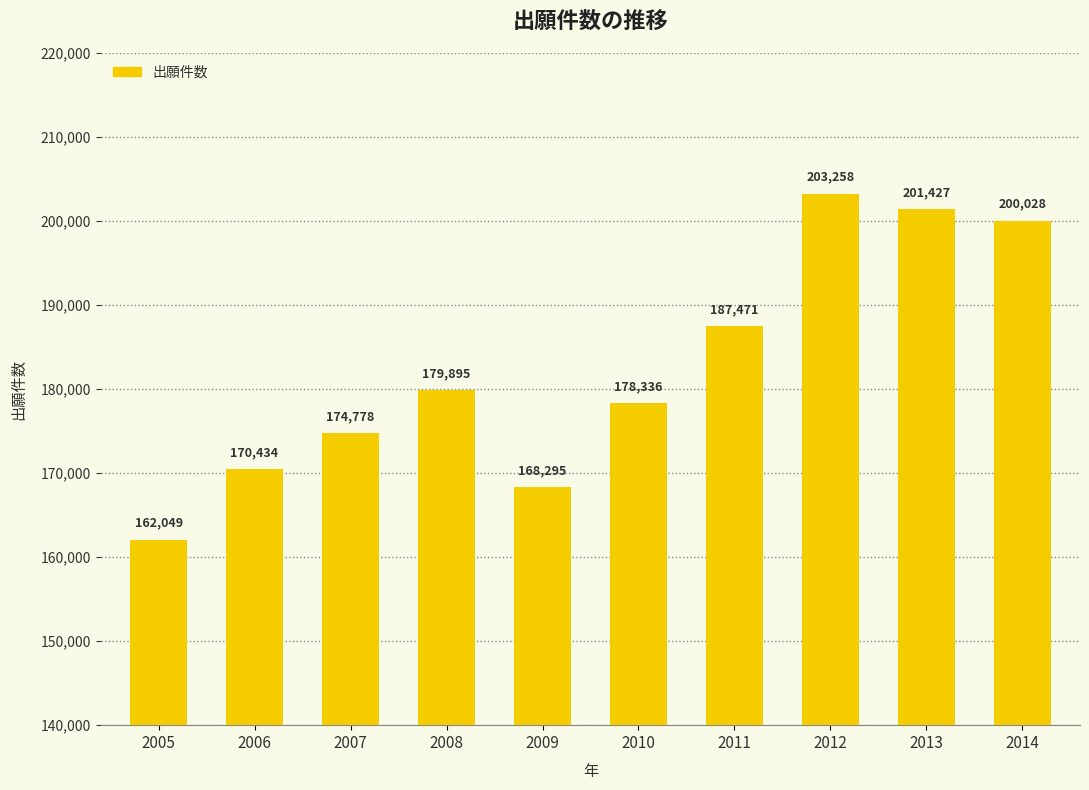

At which category does the chart reach its peak across all series?

2012